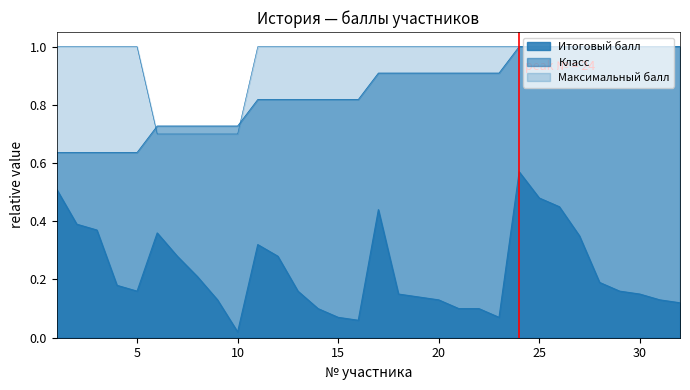

What are all the series names shown in the legend?

Итоговый балл, Класс, Максимальный балл